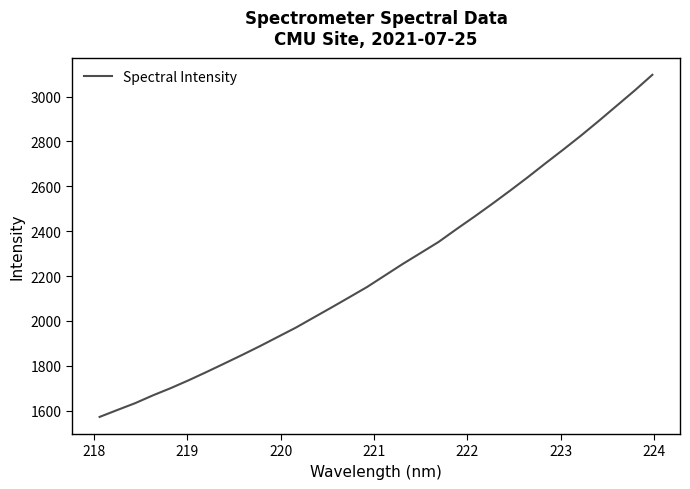

How many series are shown in this chart?

1